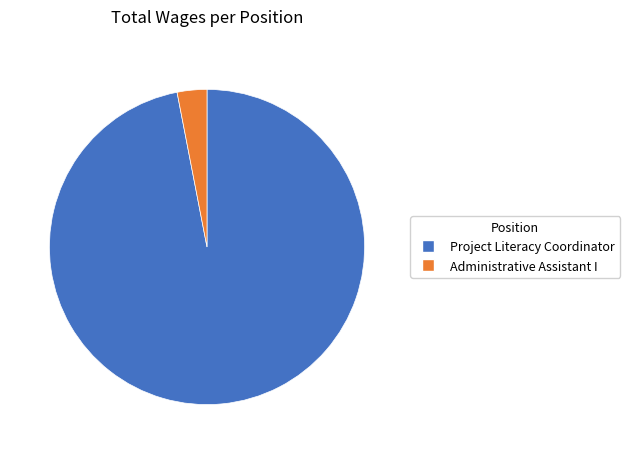

Does Administrative Assistant I represent more than half of the total?

No